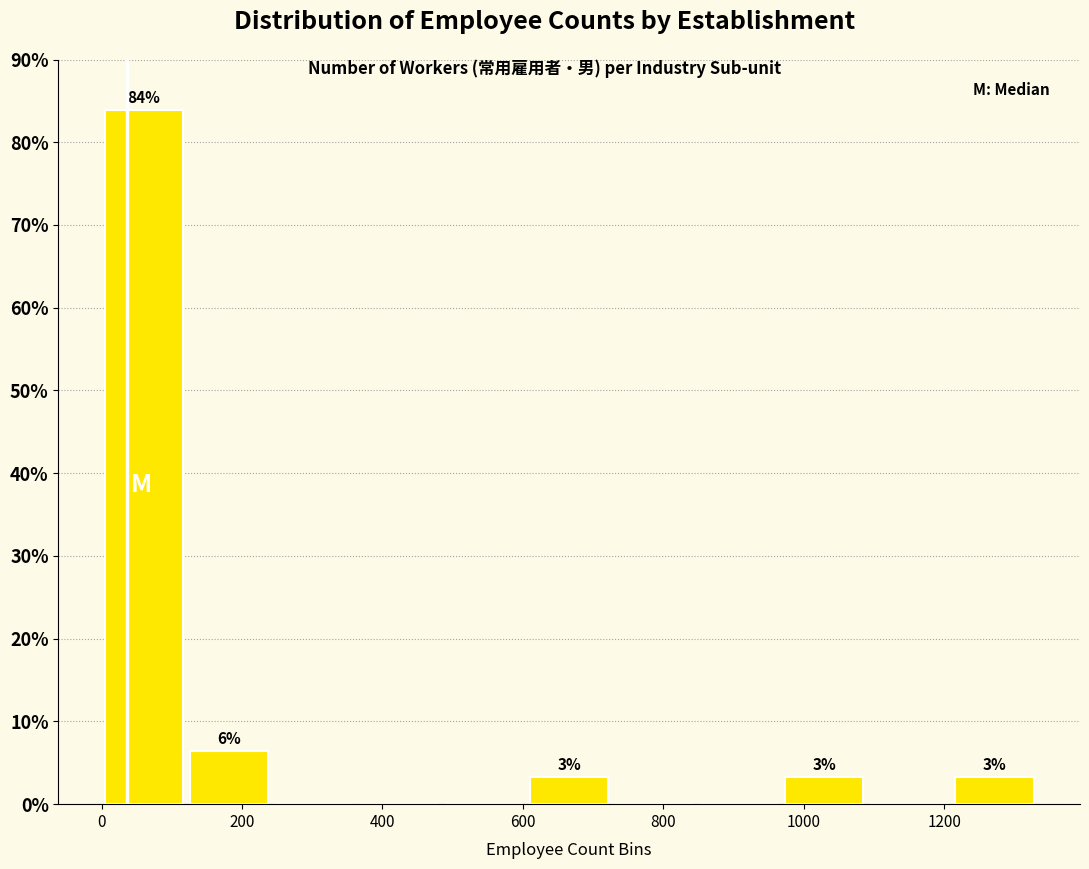

Which range on the x-axis has the tallest bar?

0 to 120